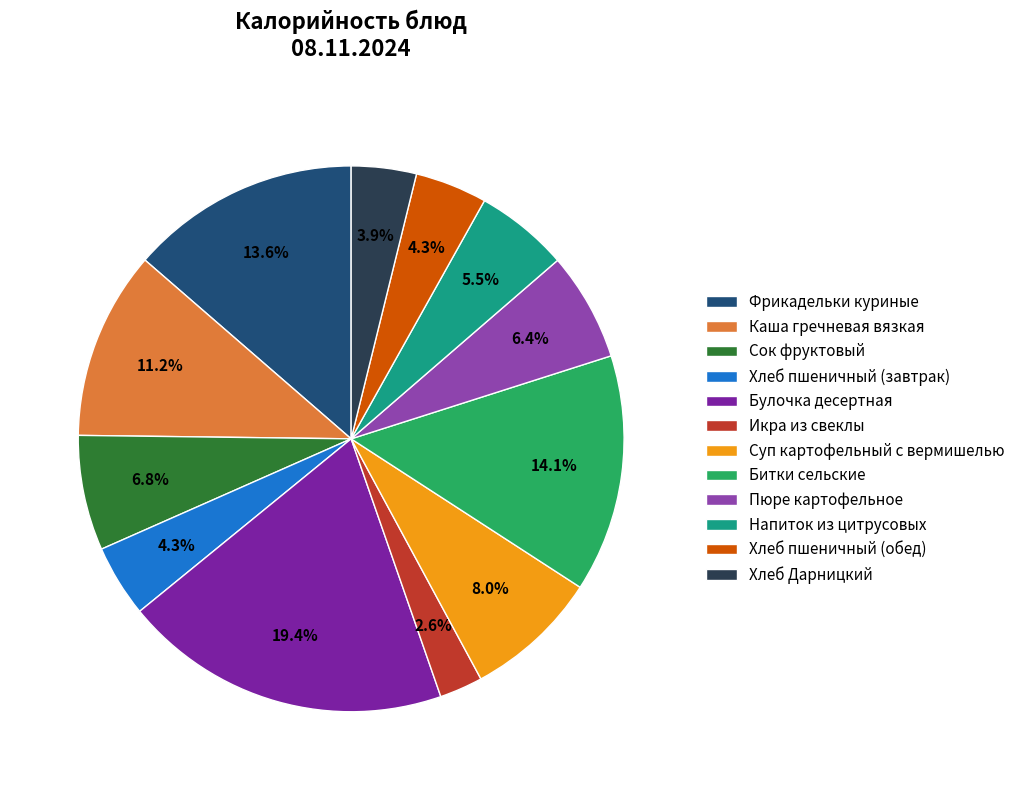

Approximately how many times larger is the value at Икра из свеклы compared to Хлеб пшеничный (обед)?

0.6